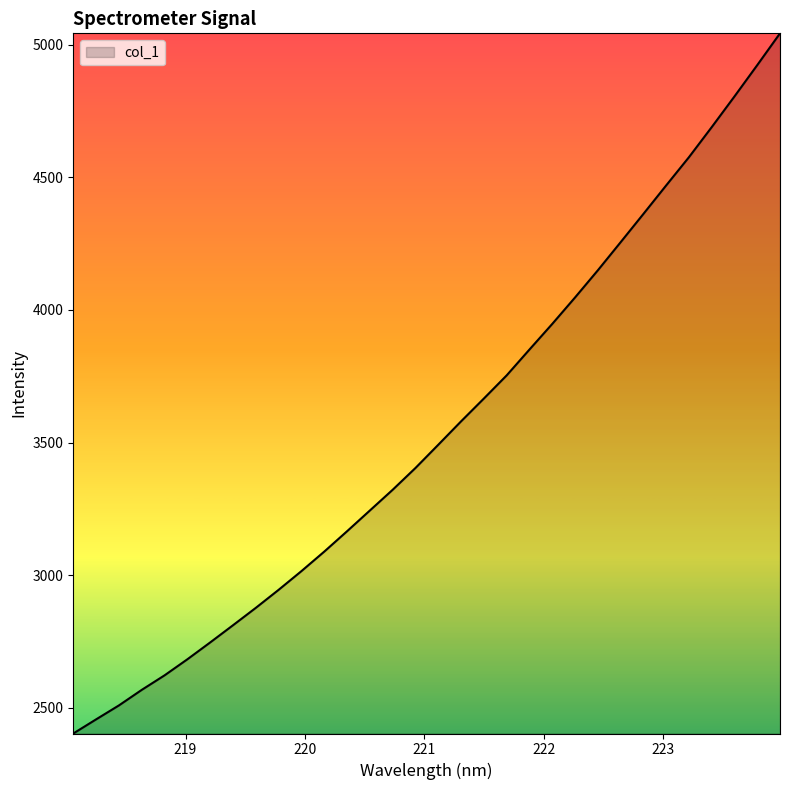

What is the greatest value displayed?

5042.9